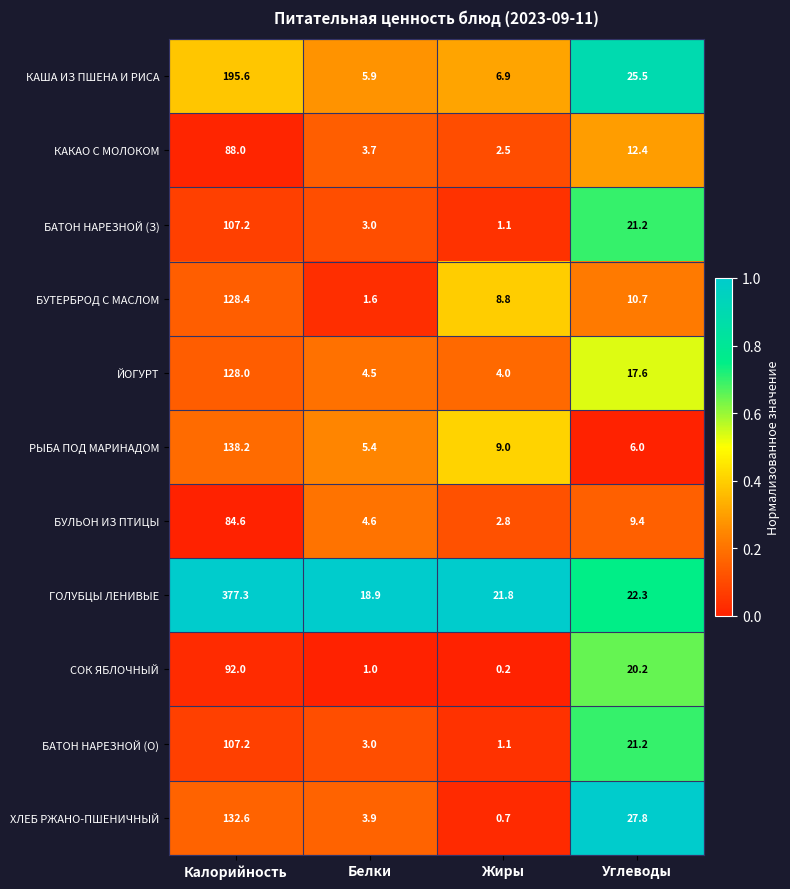

What is the sum of the ГОЛУБЦЫ ЛЕНИВЫЕ values at Углеводы and Калорийность?

399.6